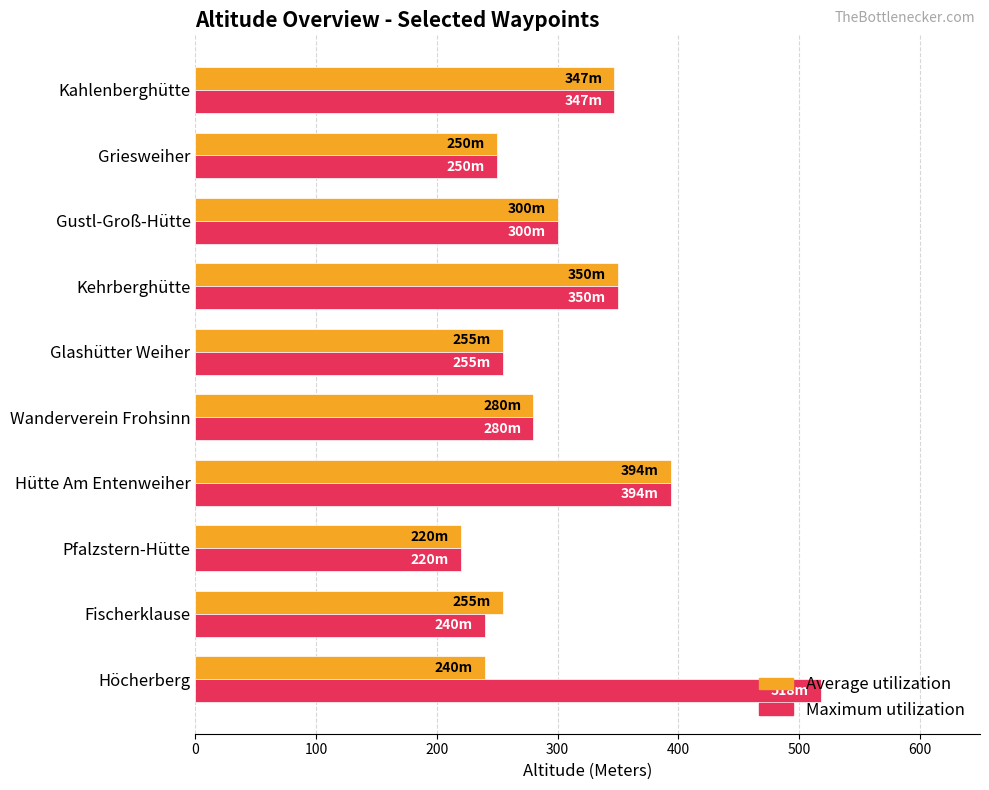

At which category is the sum across all series the highest?

Hütte Am Entenweiher